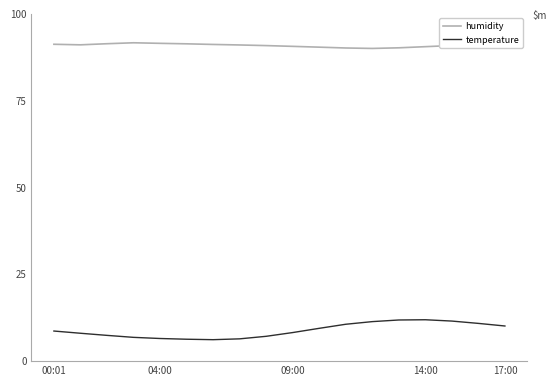

True or false: temperature and humidity intersect in this chart.

False